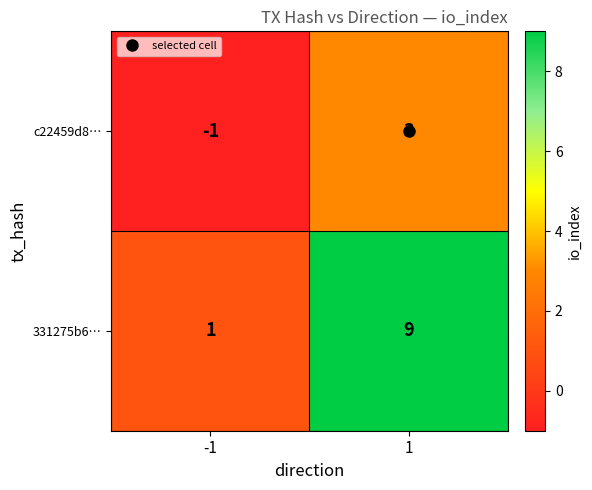

What is the greatest value displayed?

9